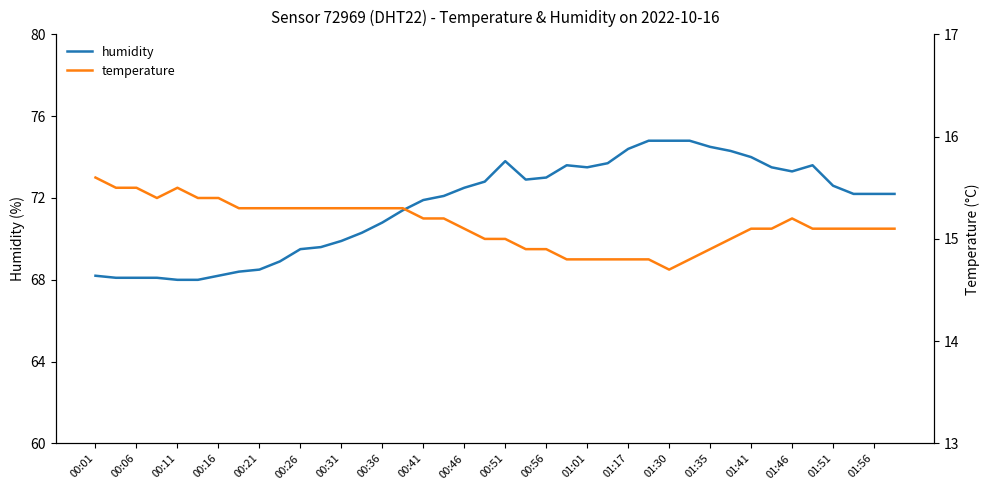

Does the chart have visible grid lines?

No